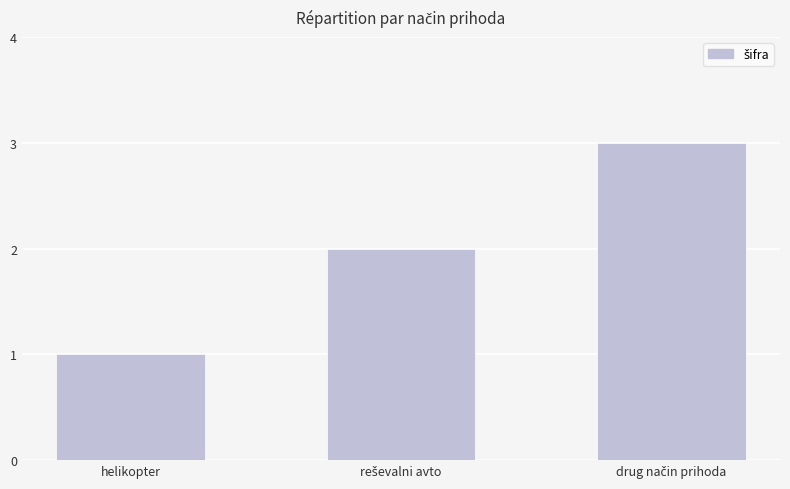

What position from the left is helikopter?

1